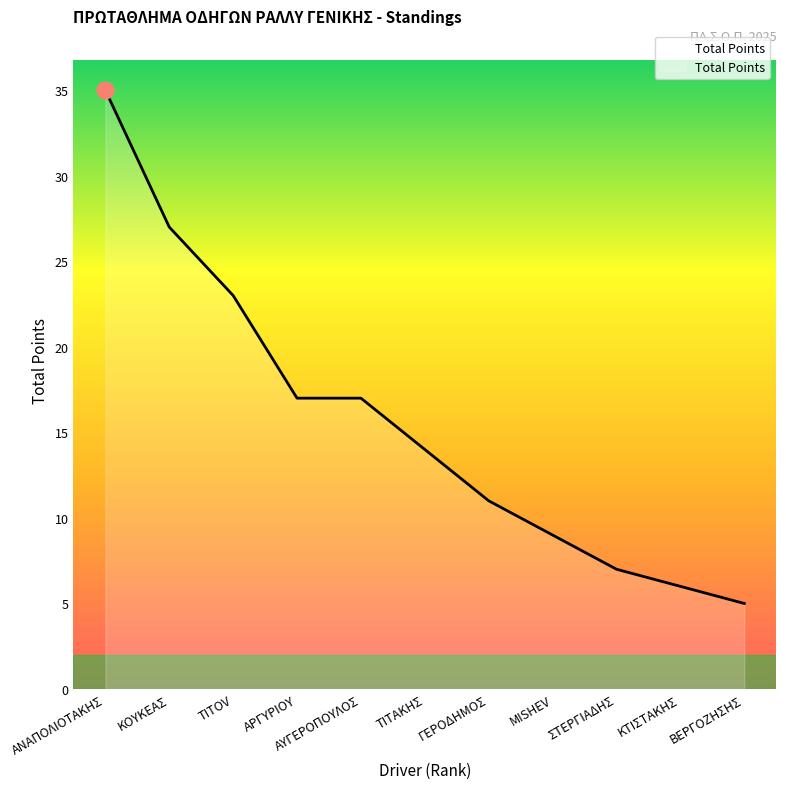

At which category does the chart reach its minimum across all series?

ΒΕΡΓΟΖΗΣΗΣ